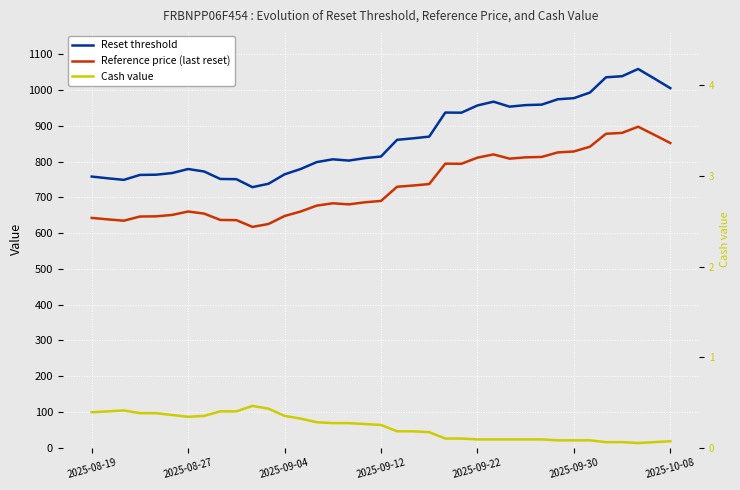

How many data points in Reference price (last reset) are above 689?

19